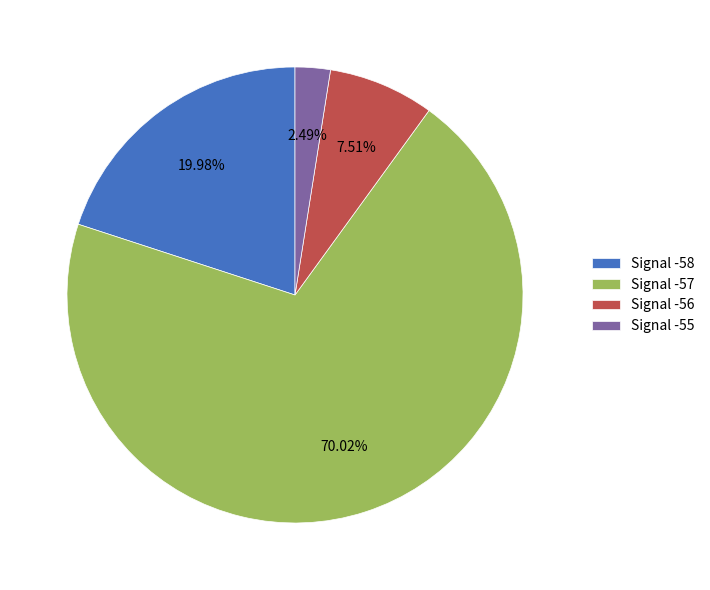

Count the number of slices in the pie.

4